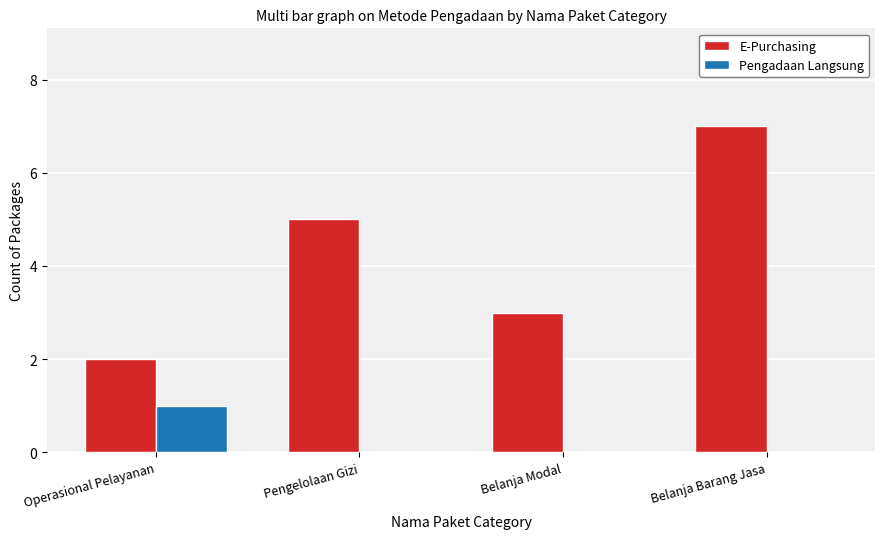

Between Belanja Modal and Belanja Barang Jasa, which series saw the biggest shift?

E-Purchasing